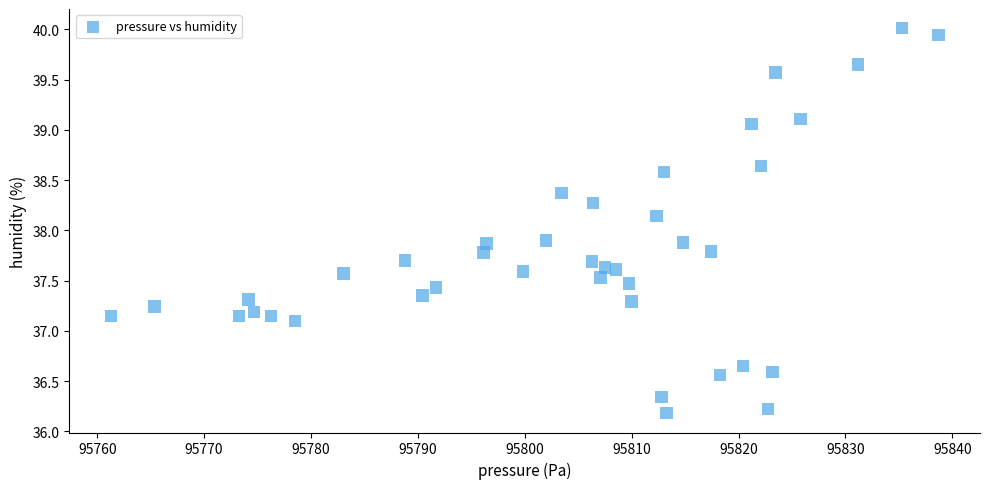

What is the range of Y values (max minus min)?

3.8